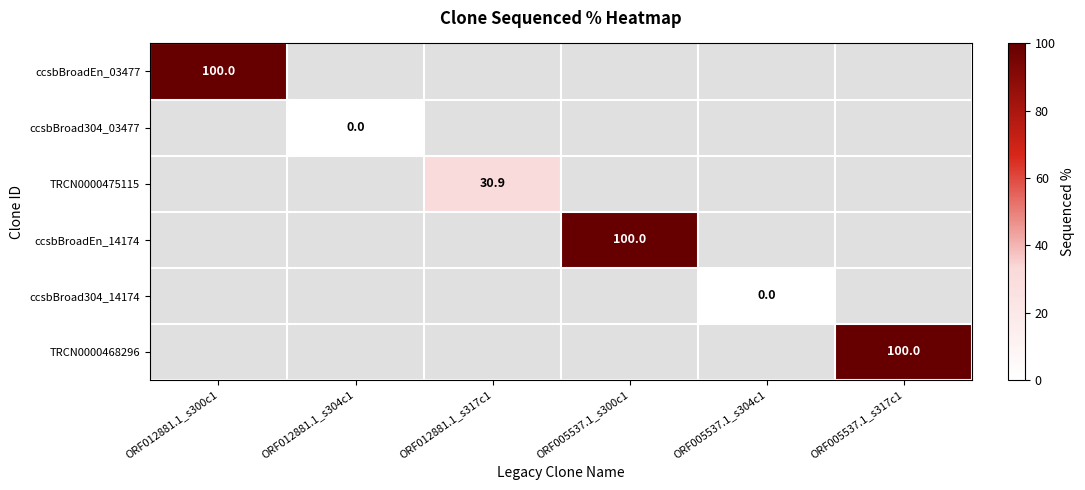

At which label does ccsbBroadEn_03477 reach its minimum?

ORF012881.1_s300c1